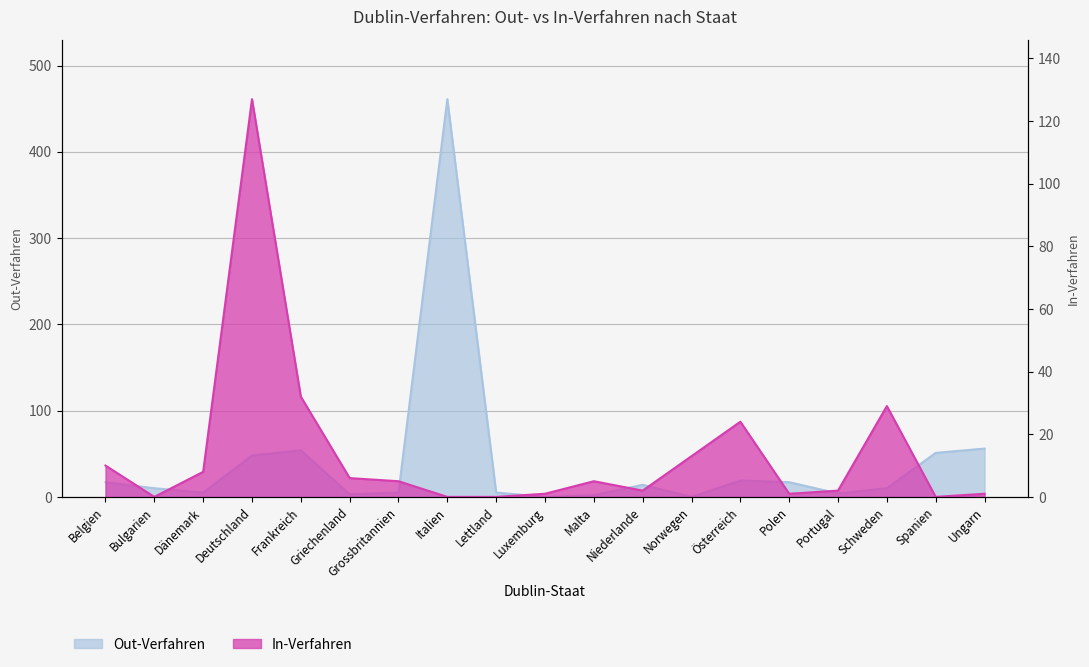

What is the sum of all Out-Verfahren values?

781